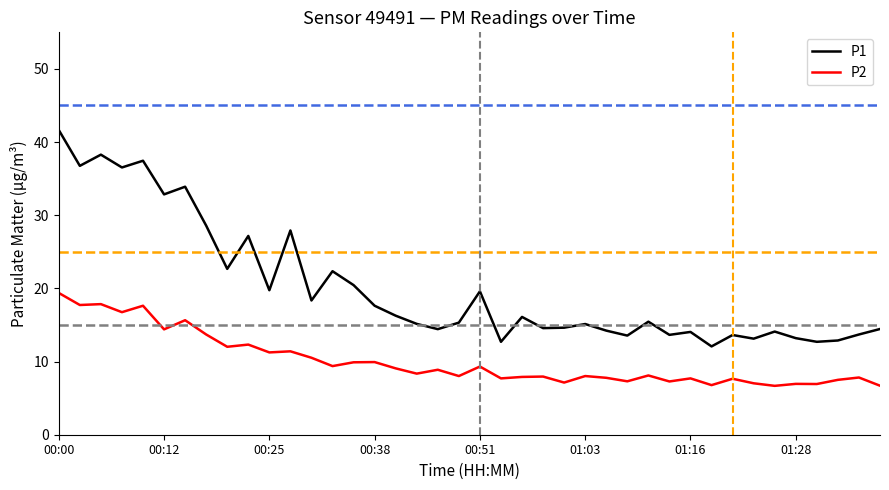

Which series has the widest spread of values?

P1